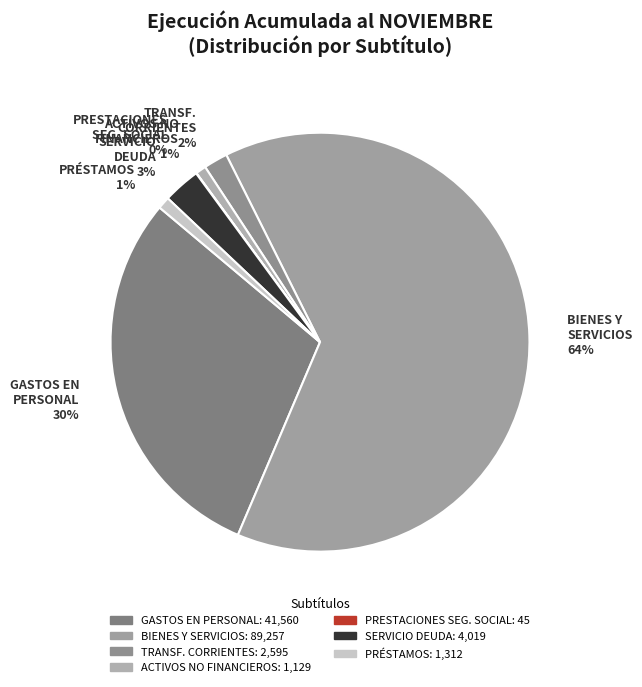

The ACTIVOS NO FINANCIEROS 1% slice represents 11% of the pie. True or false?

False